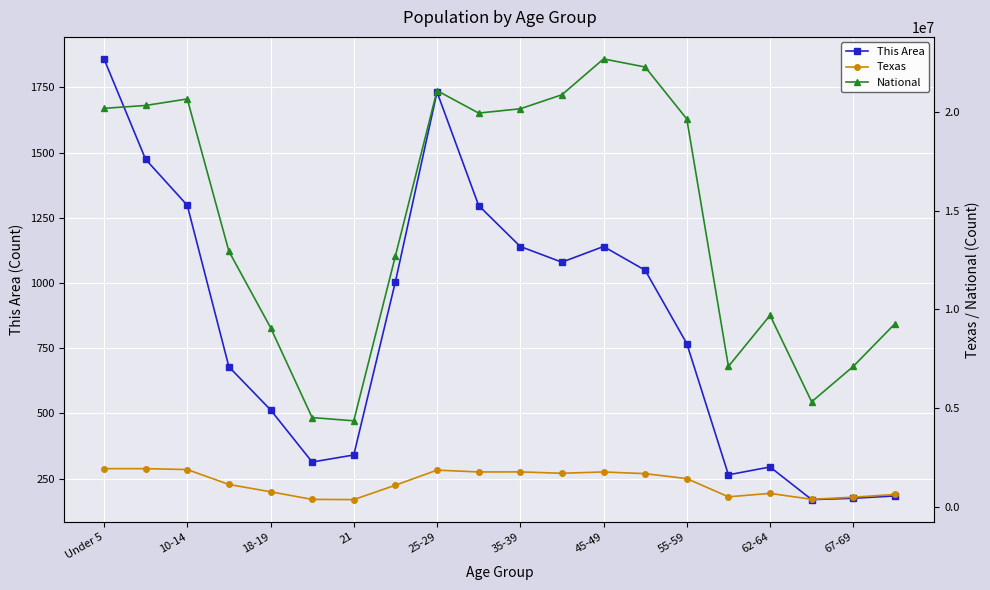

Rank the series by their maximum value, from highest to lowest.

National, Texas, This Area